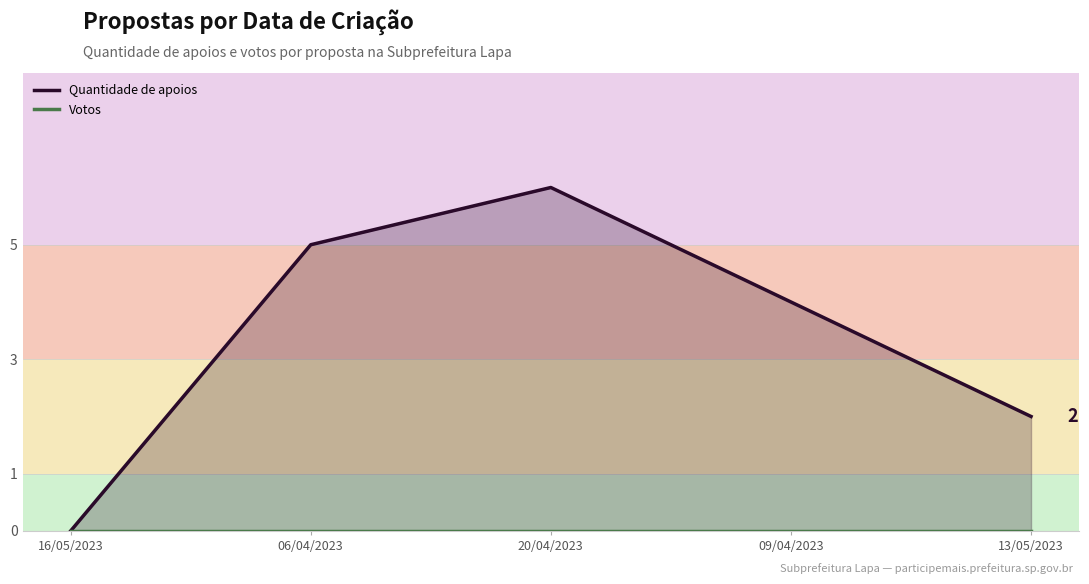

Between 20/04/2023 and 16/05/2023, which is larger?

20/04/2023